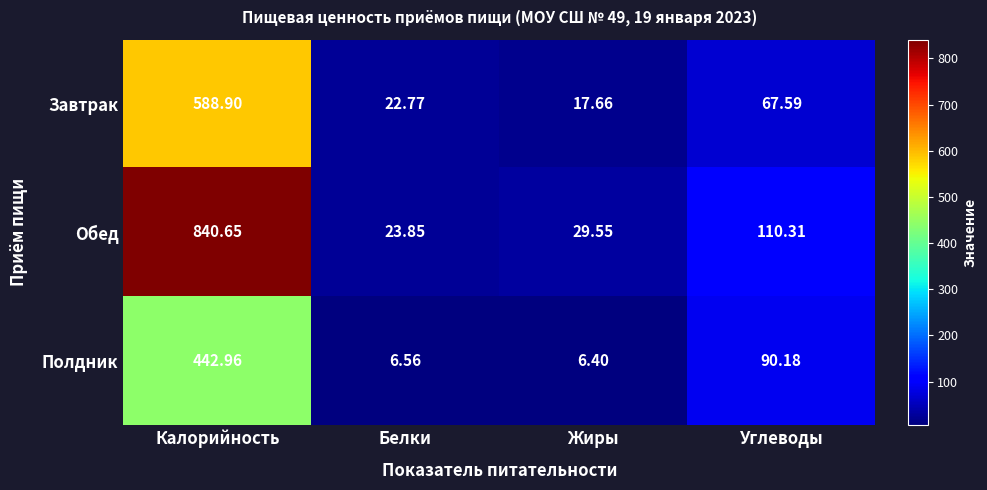

What is the total value across all series at Калорийность?

1872.5